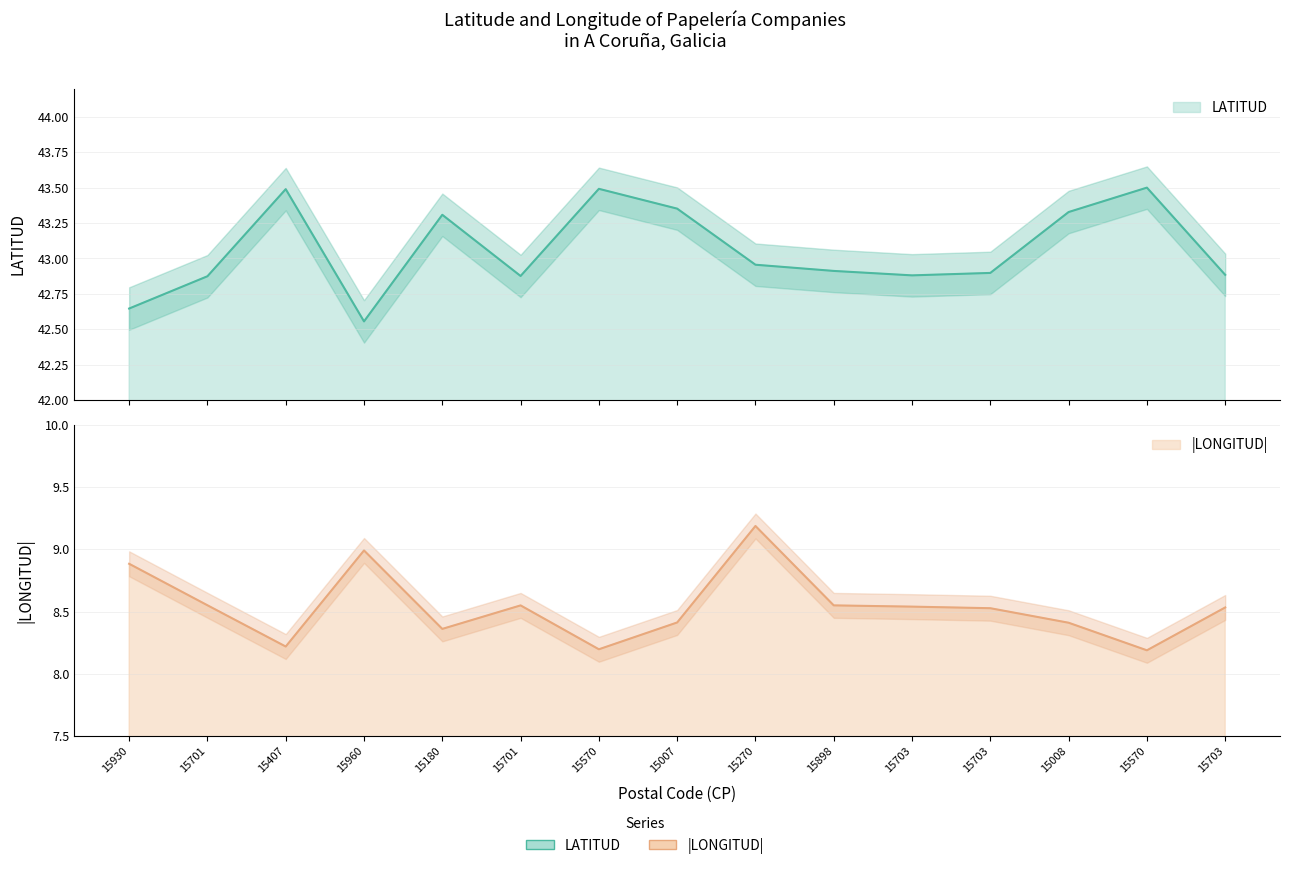

Does the chart have visible grid lines?

Yes